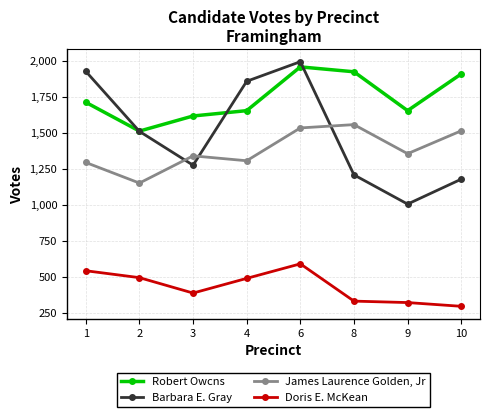

Is it true that James Laurence Golden, Jr equals 575 at 6?

False